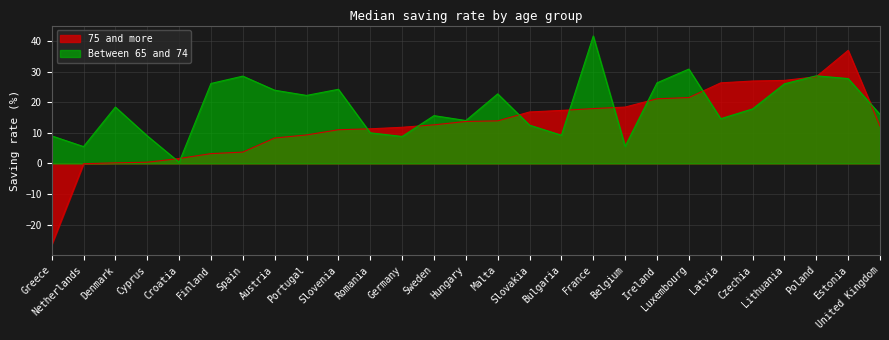

What is the average value of the Between 65 and 74 series?

18.3